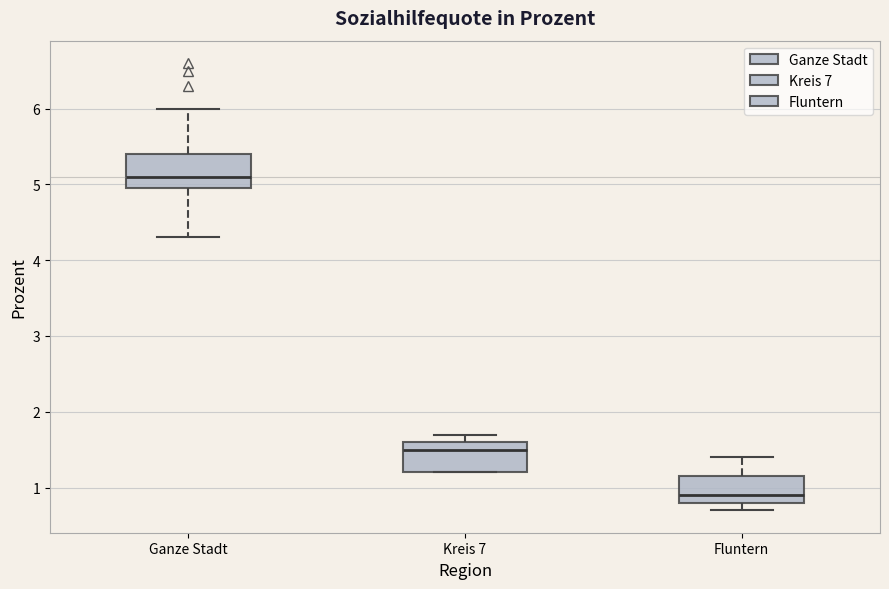

Reading left to right, read every box against the y-axis: the position of its median line, the range the box covers, and the ends of its whiskers. The values are not printed on the chart, so give them approximately, as read against the axis.

Ganze Stadt: median 5.1, box 5.0 to 5.4, whiskers 4.3 to 6.0
Kreis 7: median 1.5, box 1.2 to 1.6, whiskers 1.2 to 1.7
Fluntern: median 0.9, box 0.8 to 1.2, whiskers 0.7 to 1.4